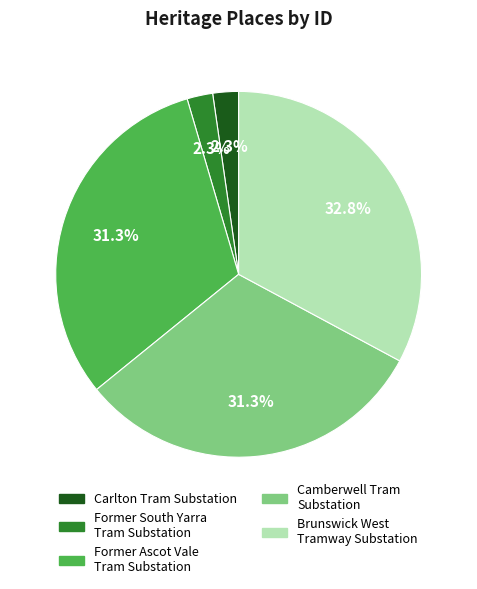

To the nearest percent, what is the difference between the largest and smallest slice percentages?

31%